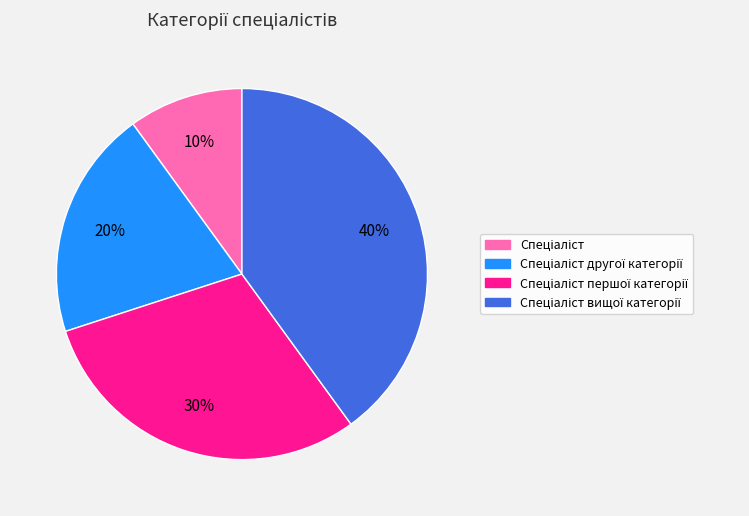

To the nearest percent, what is the average slice percentage?

25%